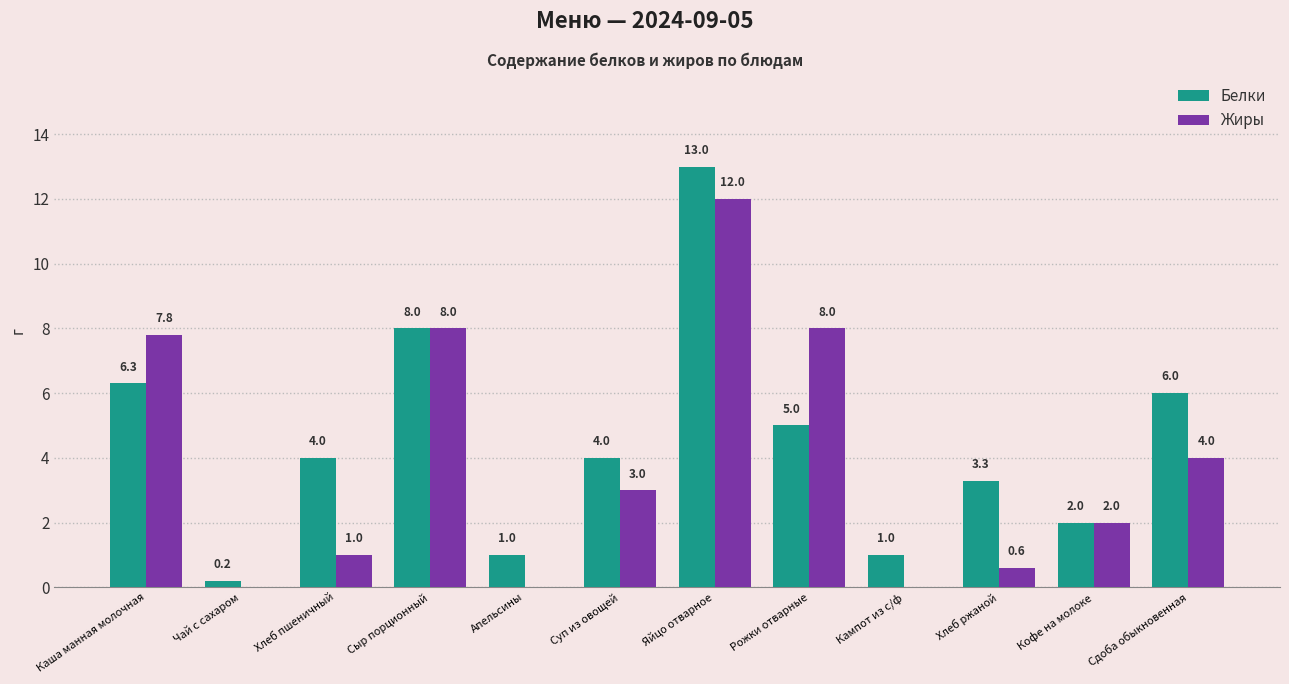

Reading left to right, transcribe all the data shown in this chart.

Белки: 6.3	0.2	4.0	8.0	1.0	4.0	13.0	5.0	1.0	3.3	2.0	6.0
Жиры: 7.8	0.0	1.0	8.0	0.0	3.0	12.0	8.0	0.0	0.6	2.0	4.0